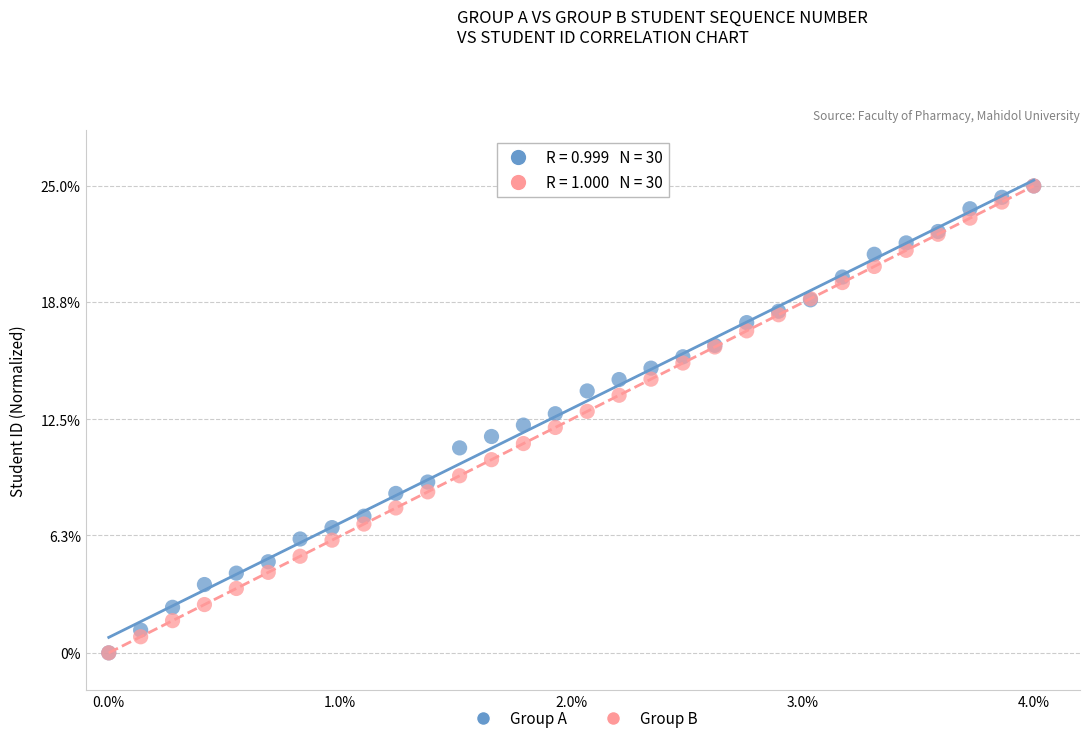

What are all the series names shown in the legend?

Group A, Group B